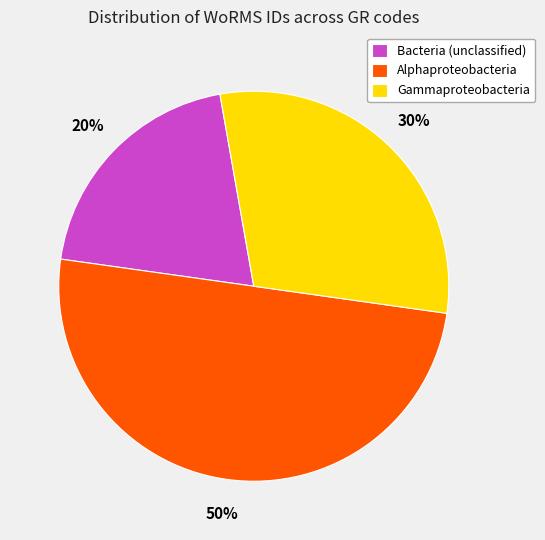

To the nearest percent, what is the average slice percentage?

33%